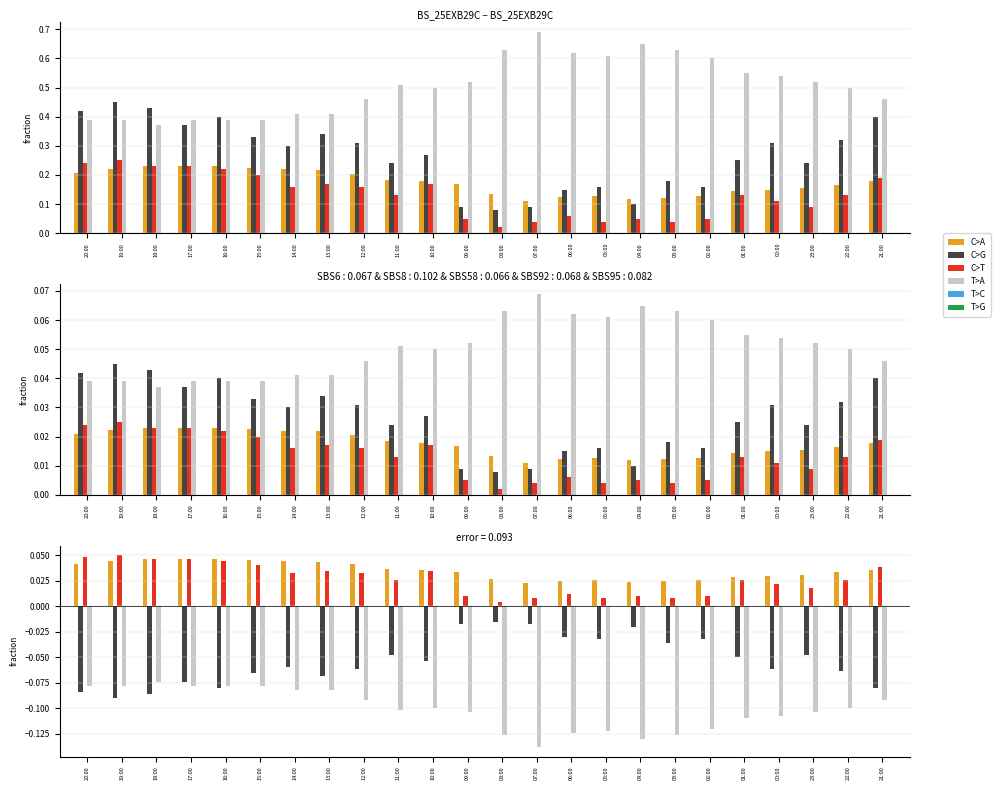

At which label is T>A closest to 0?

18:00